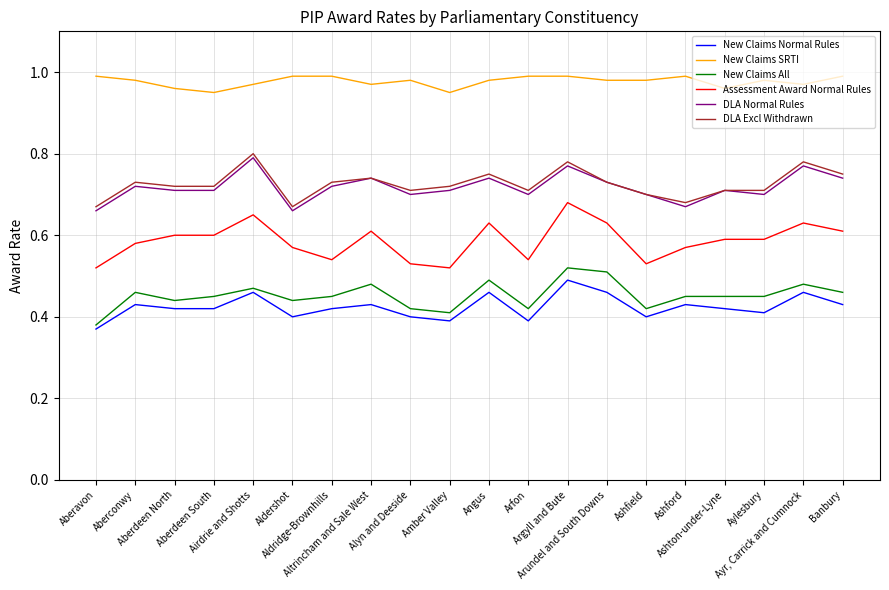

What is the total value across all series at Arfon?

3.8